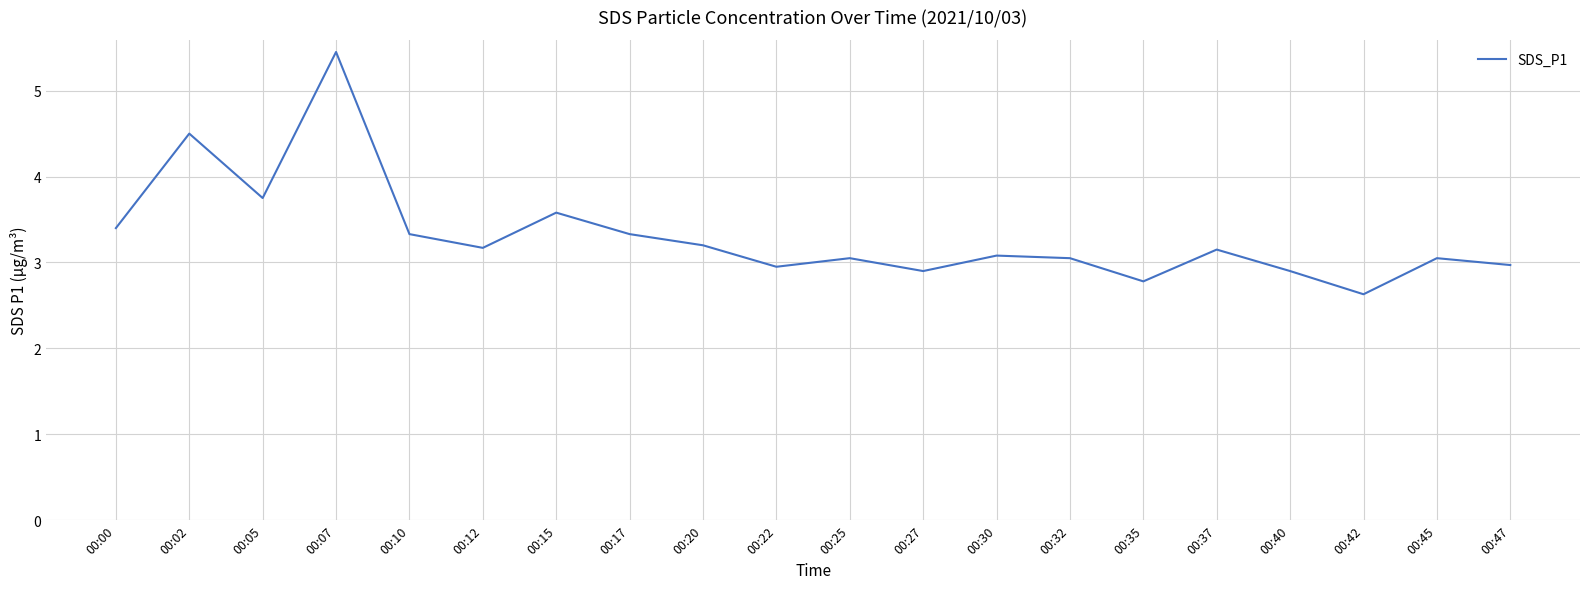

True or false: the data shows 1.5 at 00:30.

False